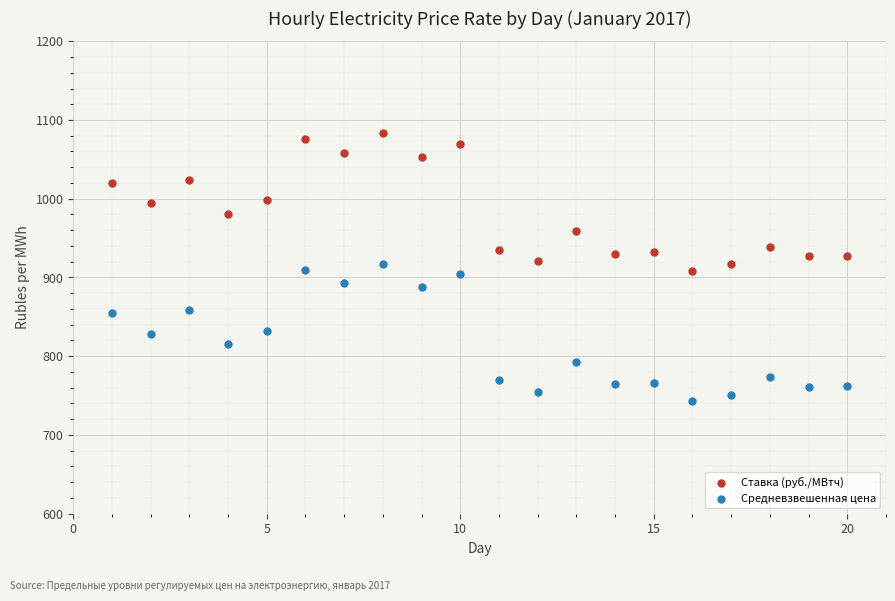

Across all data points, what is the range of X values (max minus min)?

19.0